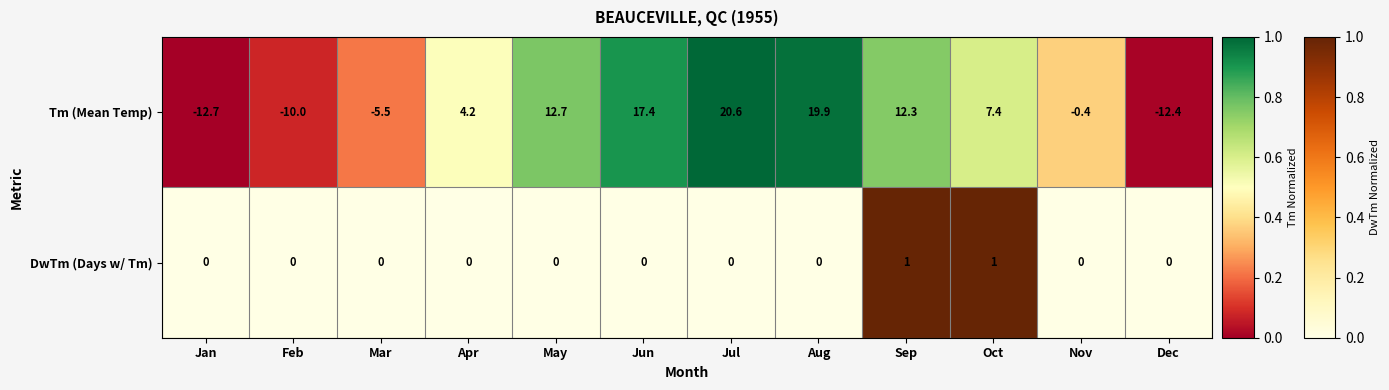

How many values are between 0 and 1?

12